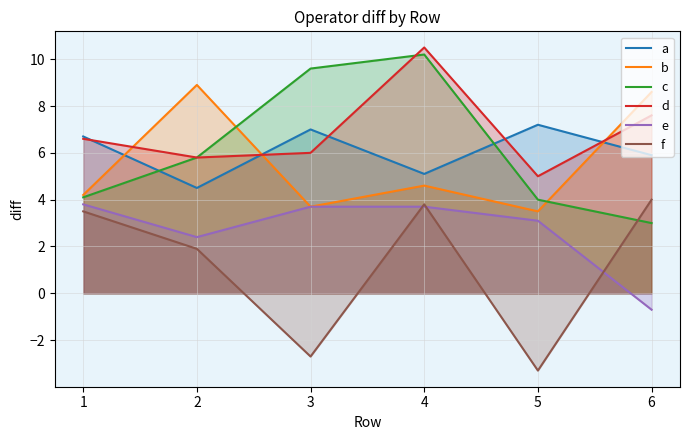

Rank the categories by a value from highest to lowest.

5, 3, 1, 6, 4, 2